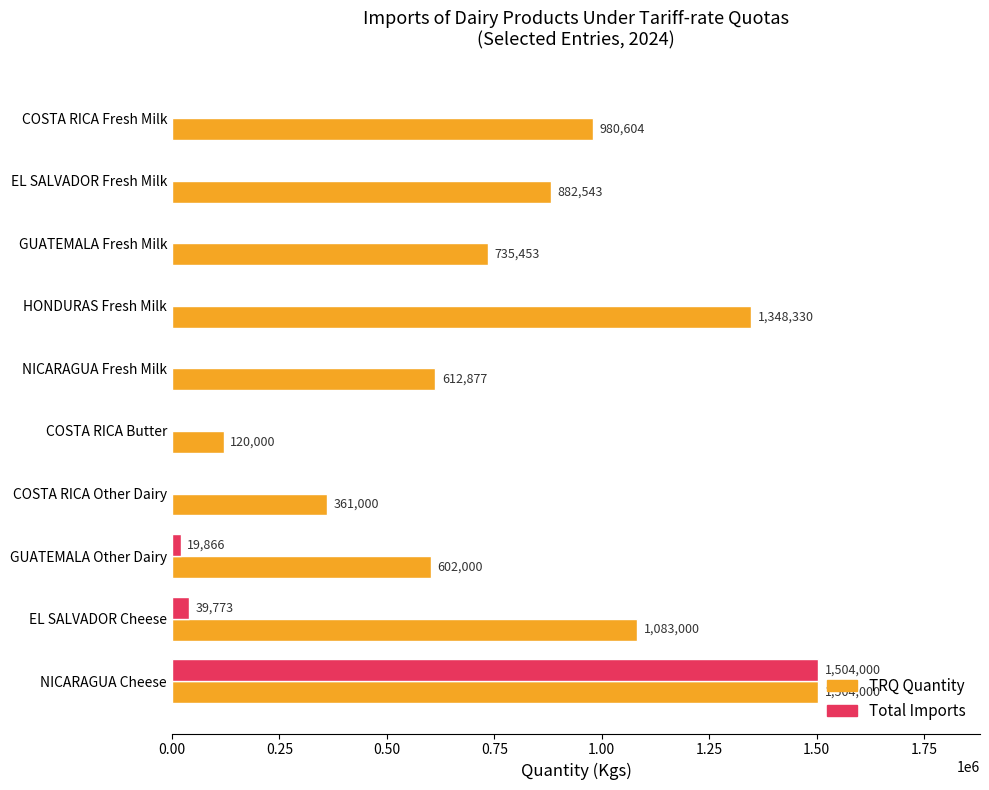

True or false: TRQ Quantity has a value of 884022 at GUATEMALA Other Dairy.

False